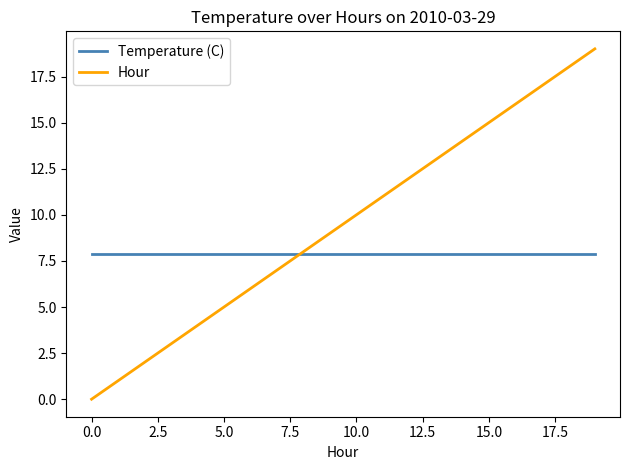

Reading left to right, extract all data points from this chart.

Temperature (C): 7.9	7.9	7.9	7.9	7.9	7.9	7.9	7.9	7.9	7.9	7.9	7.9	7.9	7.9	7.9	7.9	7.9	7.9	7.9	7.9
Hour: 0.0	1.0	2.0	3.0	4.0	5.0	6.0	7.0	8.0	9.0	10.0	11.0	12.0	13.0	14.0	15.0	16.0	17.0	18.0	19.0